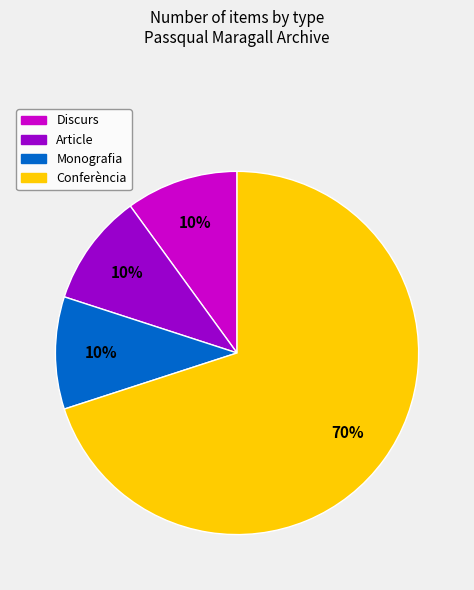

Does any single category account for the majority?

Yes